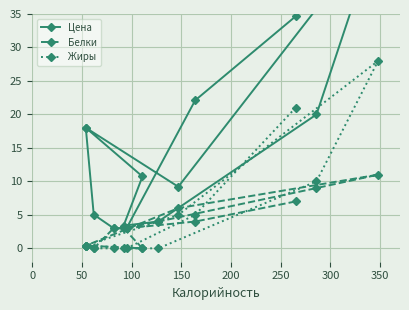

The Жиры series shows 0.0 at 150. True or false?

True